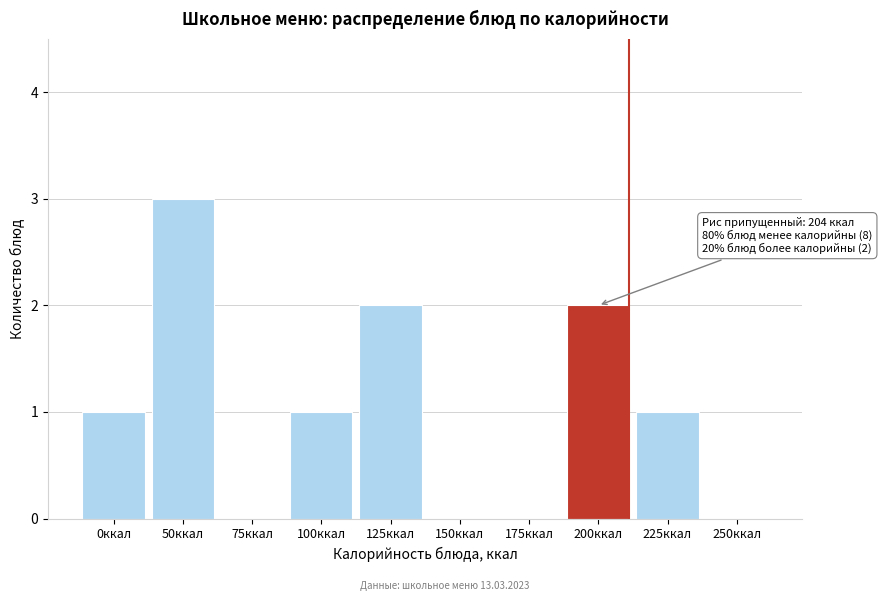

Reading left to right, extract all data points from this chart.

0ккал=1	50ккал=3	75ккал=0	100ккал=1	125ккал=2	150ккал=0	175ккал=0	200ккал=2	225ккал=1	250ккал=0